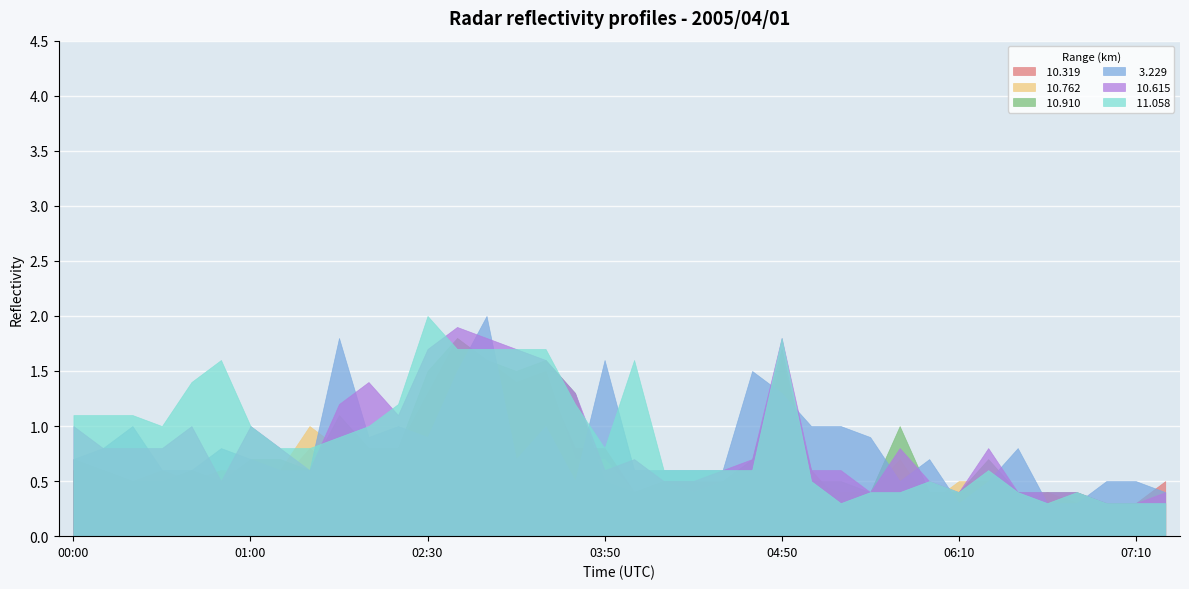

Is the value of  10.615 at 04:10 greater than the value of   3.229 at 07:00?

No